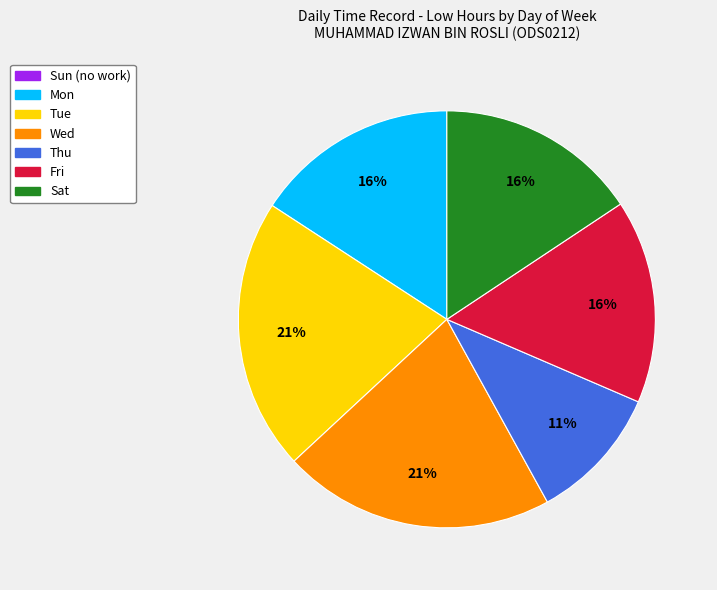

Does any single category account for the majority?

No